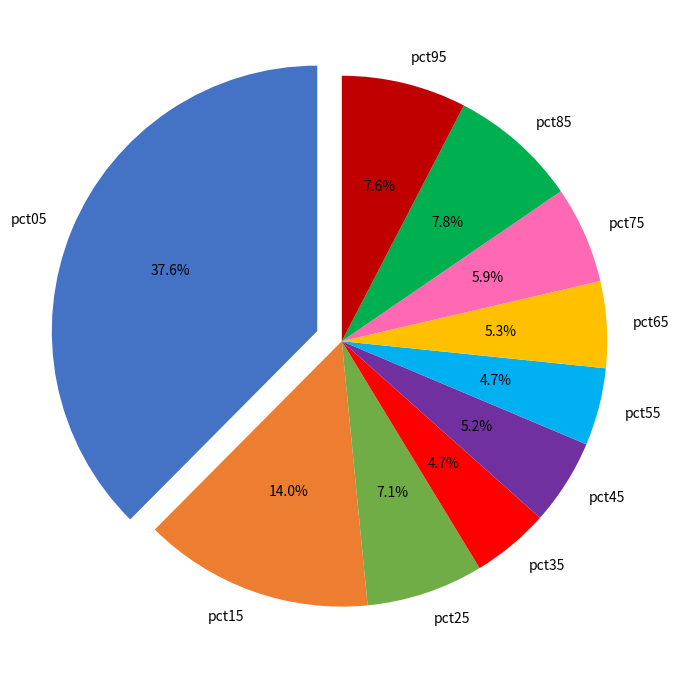

Which slice is the largest?

pct05